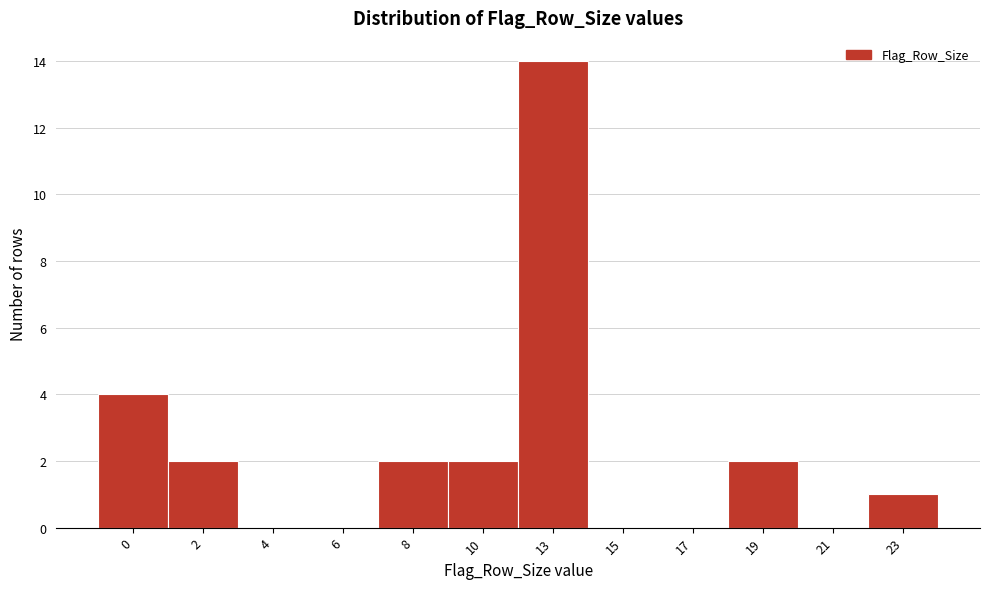

Reading left to right, extract all data points from this chart.

0=4	2=2	4=0	6=0	8=2	10=2	13=14	15=0	17=0	19=2	21=0	23=1